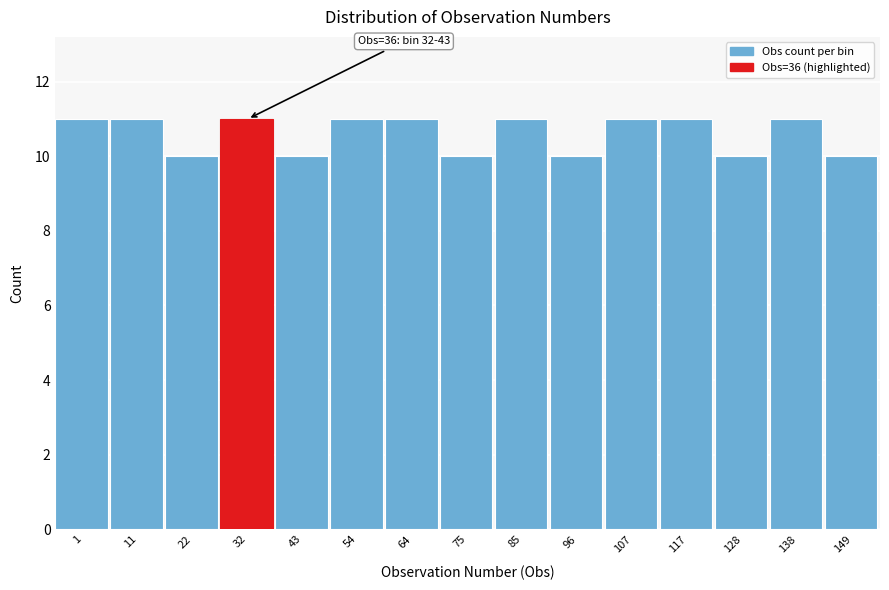

Reading right to left, transcribe all the data shown in this chart.

149=10	138=11	128=10	117=11	107=11	96=10	85=11	75=10	64=11	54=11	43=10	32=11	22=10	11=11	1=11